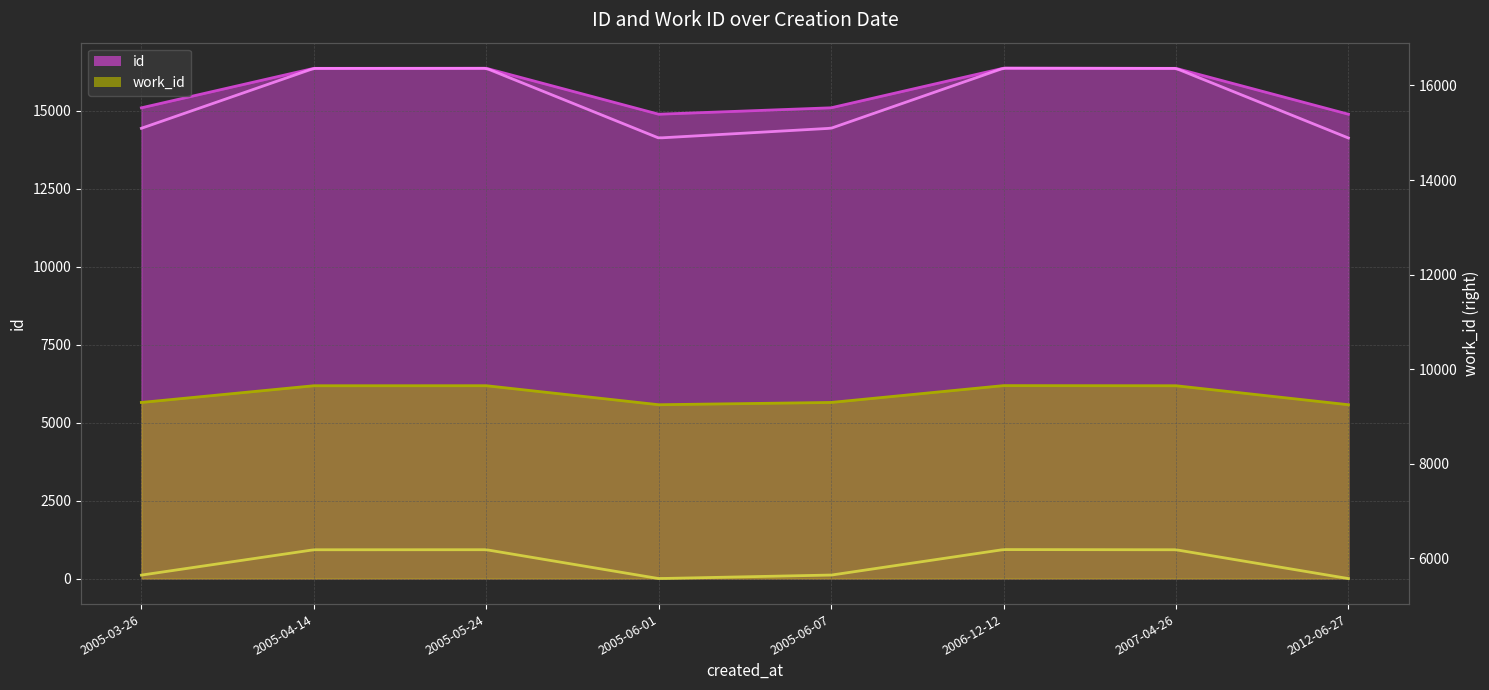

What is the value of the work_id point at the 8th from the left?

5574